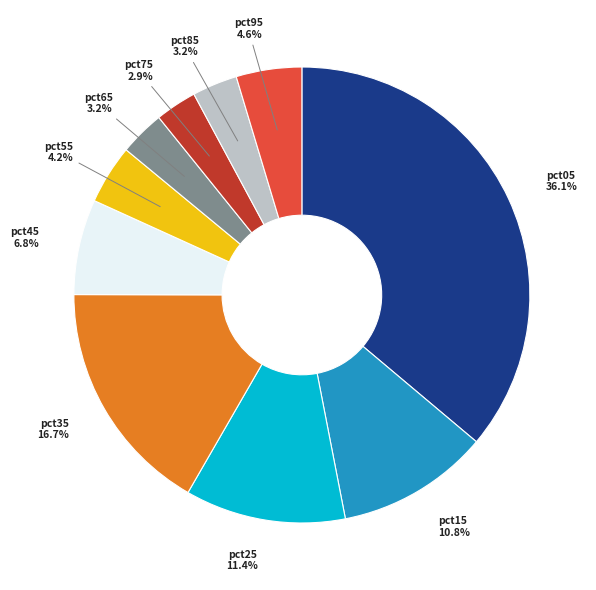

Does any single category account for the majority?

No